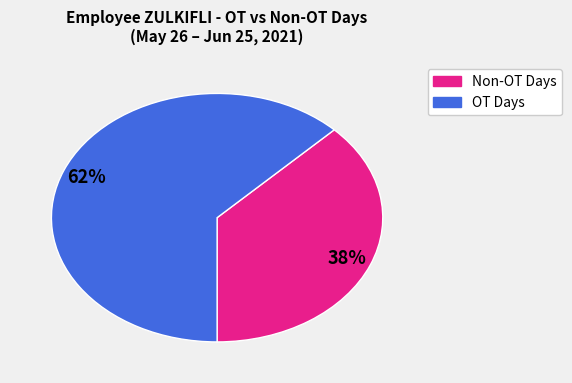

To the nearest percent, what is the average slice percentage?

50%